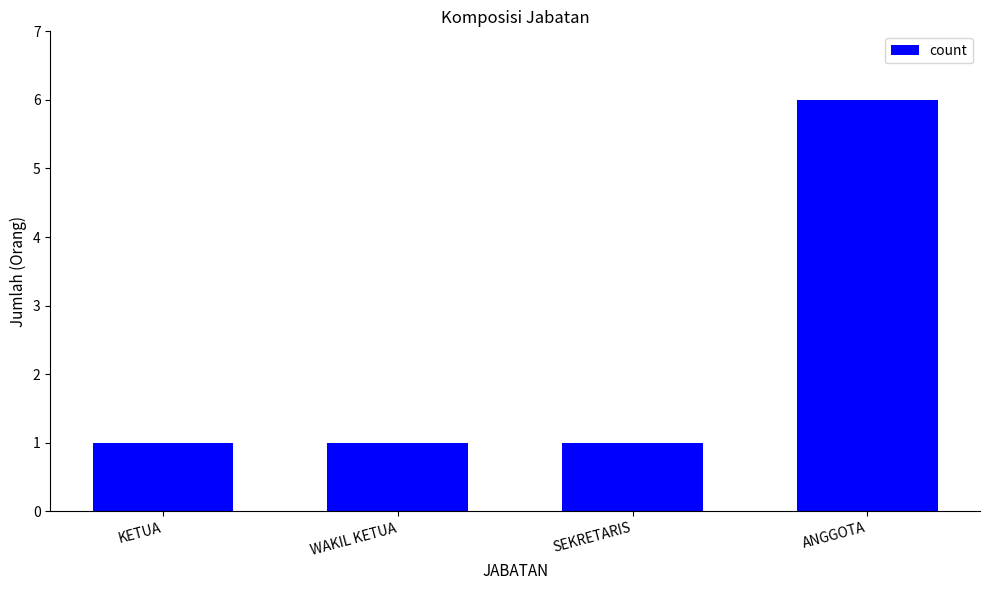

Reading right to left, what are all the values shown in this chart?

ANGGOTA=6	SEKRETARIS=1	WAKIL KETUA=1	KETUA=1